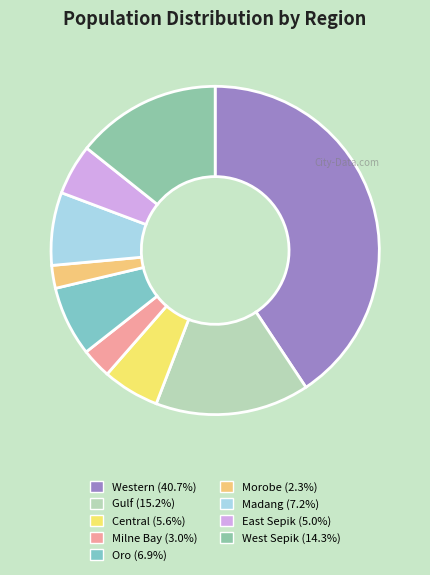

To the nearest percent, what percentage of the pie is Central?

6%